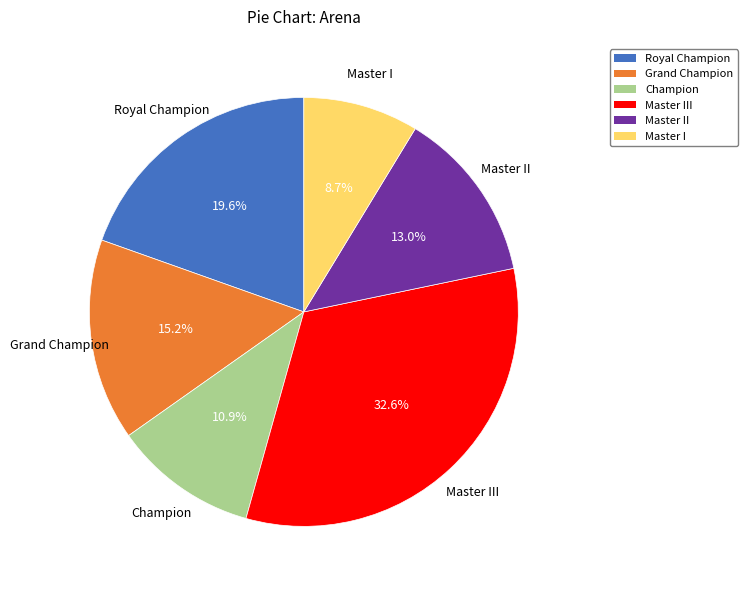

Is Master I the majority of the pie?

No